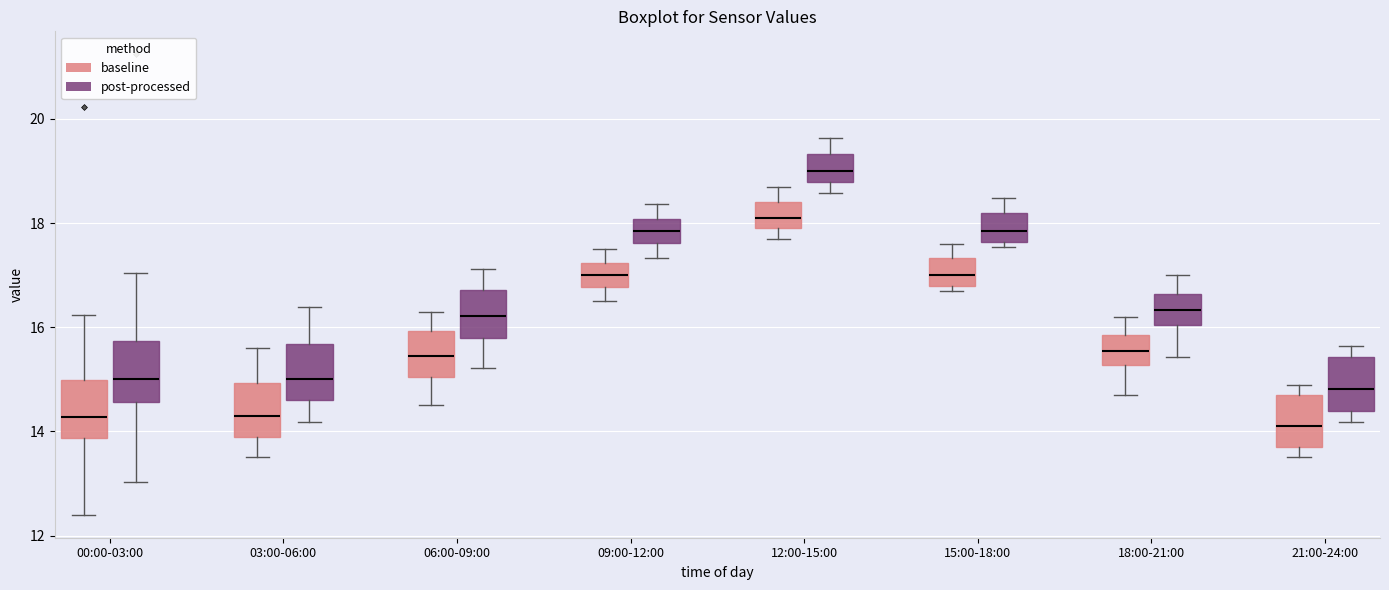

Reading left to right, read every box against the y-axis: the position of its median line, the range the box covers, and the ends of its whiskers. The values are not printed on the chart, so give them approximately, as read against the axis.

00:00-03:00 (baseline): median 14.2, box 13.8 to 15.0, whiskers 12.4 to 16.2
00:00-03:00 (post-processed): median 15.0, box 14.6 to 15.8, whiskers 13.0 to 17.0
03:00-06:00 (baseline): median 14.4, box 14.0 to 15.0, whiskers 13.6 to 15.6
03:00-06:00 (post-processed): median 15.0, box 14.6 to 15.6, whiskers 14.2 to 16.4
06:00-09:00 (baseline): median 15.4, box 15.0 to 16.0, whiskers 14.6 to 16.4
06:00-09:00 (post-processed): median 16.2, box 15.8 to 16.8, whiskers 15.2 to 17.2
09:00-12:00 (baseline): median 17.0, box 16.8 to 17.2, whiskers 16.6 to 17.6
09:00-12:00 (post-processed): median 17.8, box 17.6 to 18.0, whiskers 17.4 to 18.4
12:00-15:00 (baseline): median 18.2, box 18.0 to 18.4, whiskers 17.8 to 18.8
12:00-15:00 (post-processed): median 19.0, box 18.8 to 19.4, whiskers 18.6 to 19.6
15:00-18:00 (baseline): median 17.0, box 16.8 to 17.4, whiskers 16.8 (just below the box's lower edge) to 17.6
15:00-18:00 (post-processed): median 17.8, box 17.6 to 18.2, whiskers 17.6 (just below the box's lower edge) to 18.4
18:00-21:00 (baseline): median 15.6, box 15.2 to 15.8, whiskers 14.8 to 16.2
18:00-21:00 (post-processed): median 16.4, box 16.0 to 16.6, whiskers 15.4 to 17.0
21:00-24:00 (baseline): median 14.2, box 13.8 to 14.8, whiskers 13.6 to 15.0
21:00-24:00 (post-processed): median 14.8, box 14.4 to 15.4, whiskers 14.2 to 15.6